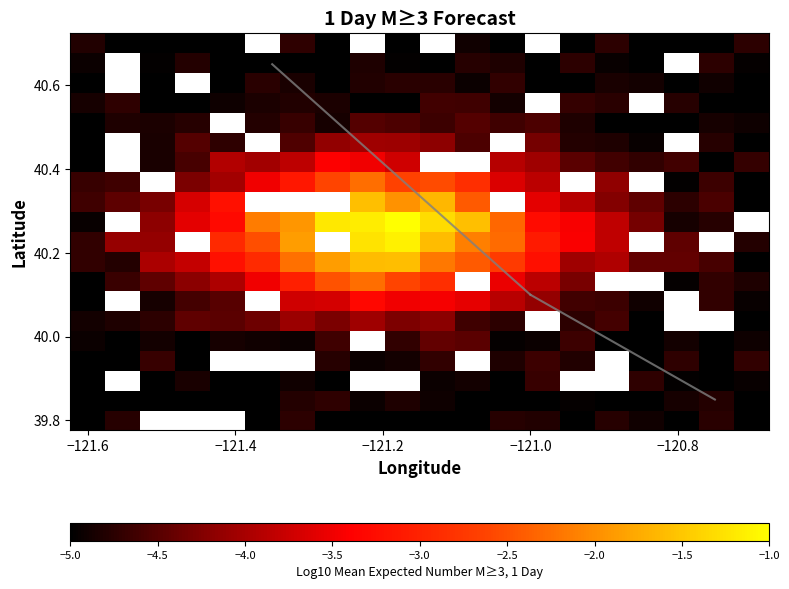

What is the minimum value shown in the chart?

-5.0